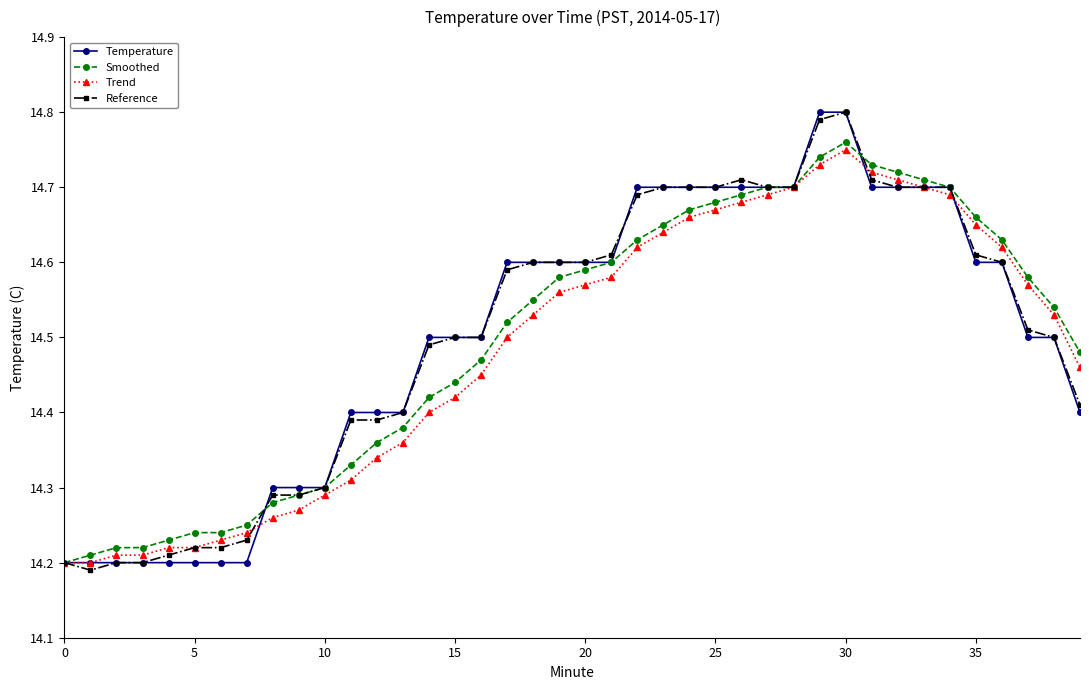

Which series ends up on top after the final intersection of Reference and Smoothed?

Smoothed